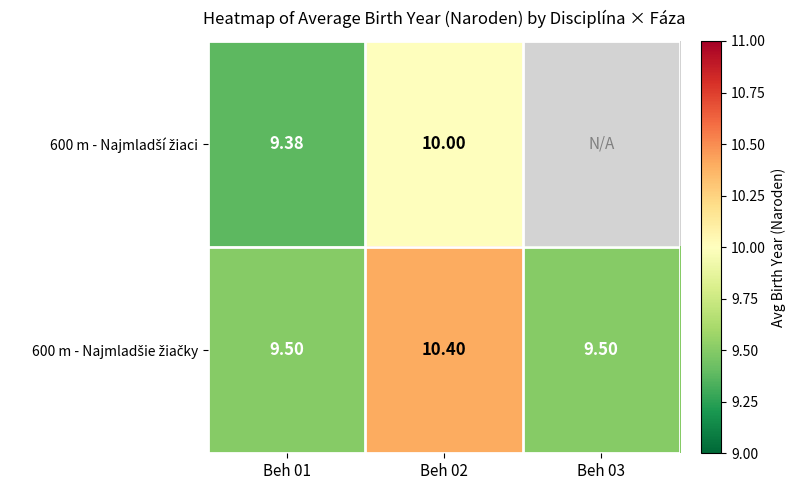

The value of 600 m - Najmladšie žiačky at Beh 03 is 3.6. True or false?

False